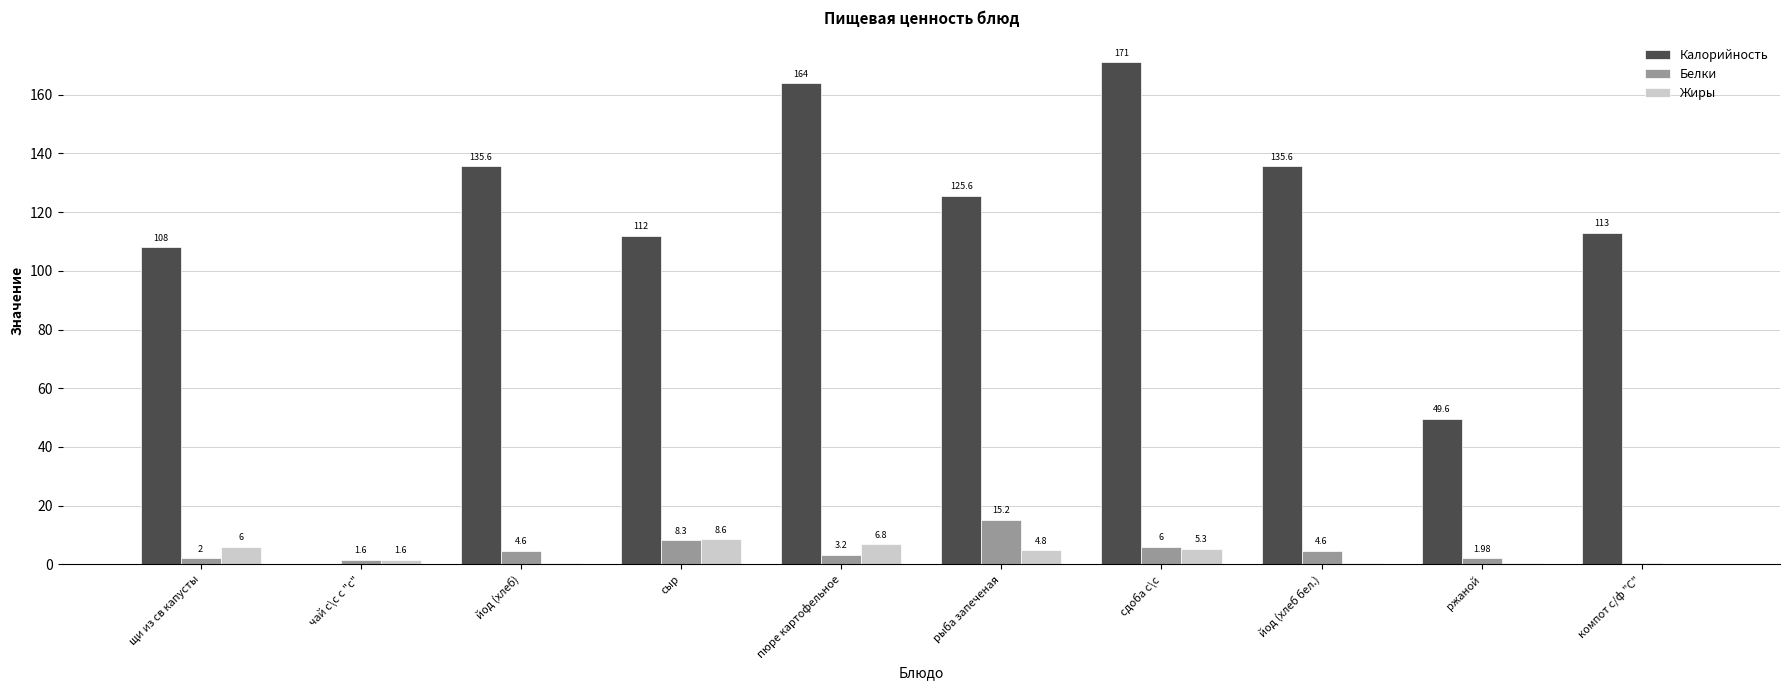

Between пюре картофельное and сдоба с\с, which series saw the biggest shift?

Калорийность